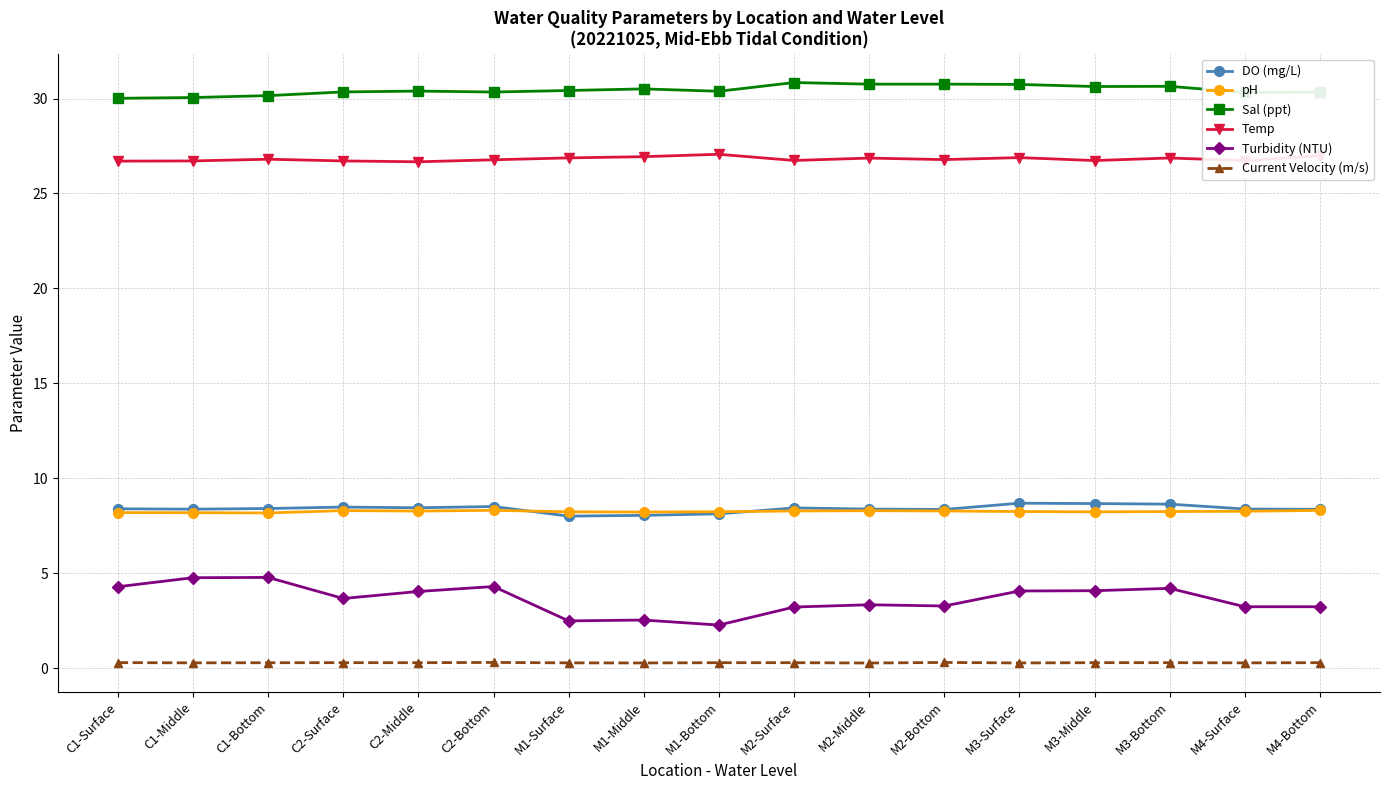

The value of Current Velocity (m/s) at C2-Middle is 0.3. True or false?

True